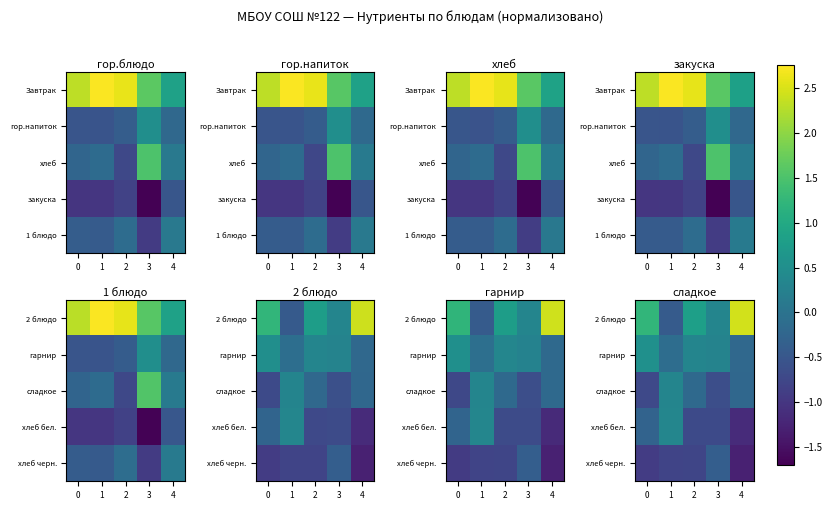

Between 2 and 4, which series saw the biggest shift?

2 блюдо